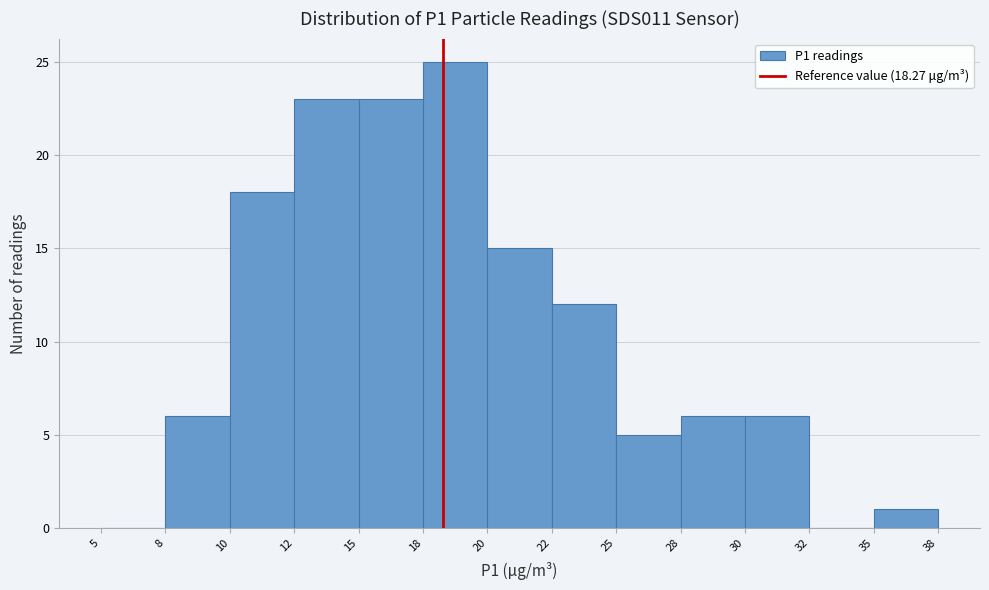

Reading left to right, list all the values displayed in this chart.

5=0	8=6	10=18	12=23	15=23	18=25	20=15	22=12	25=5	28=6	30=6	32=0	35=1